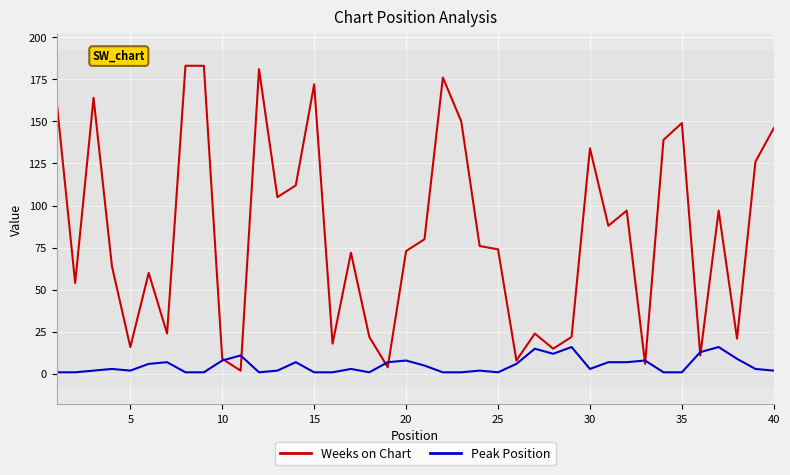

How many series are shown in this chart?

2